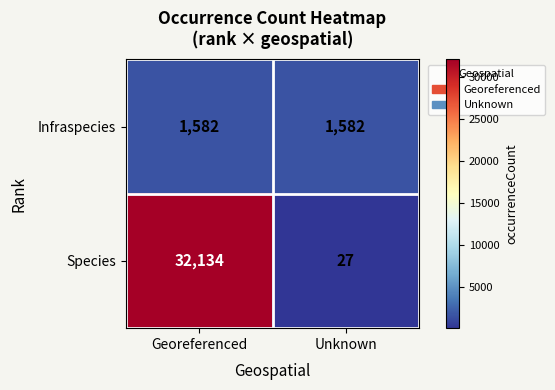

Rank the series by their average value, from highest to lowest.

Species, Infraspecies